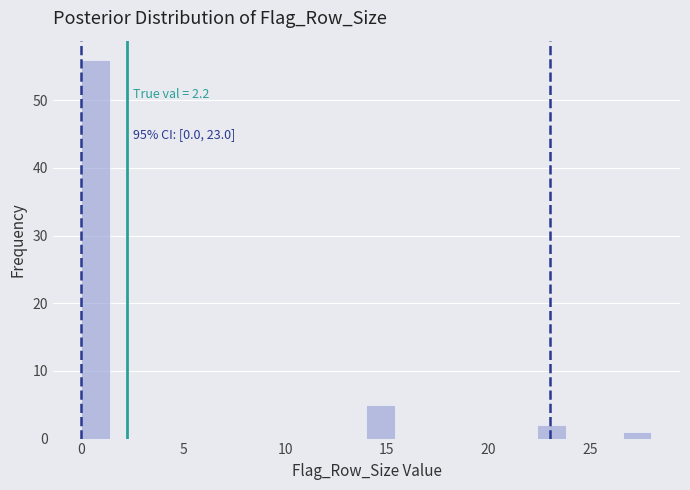

Around what value on the x-axis is the tallest bar? Give the approximate position of its centre, as read against the axis.

0.5